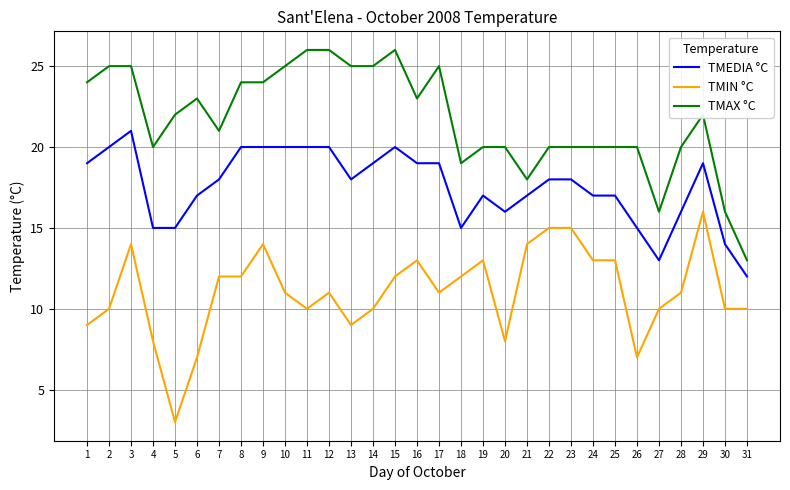

At which label does TMEDIA °C first exceed 18?

1